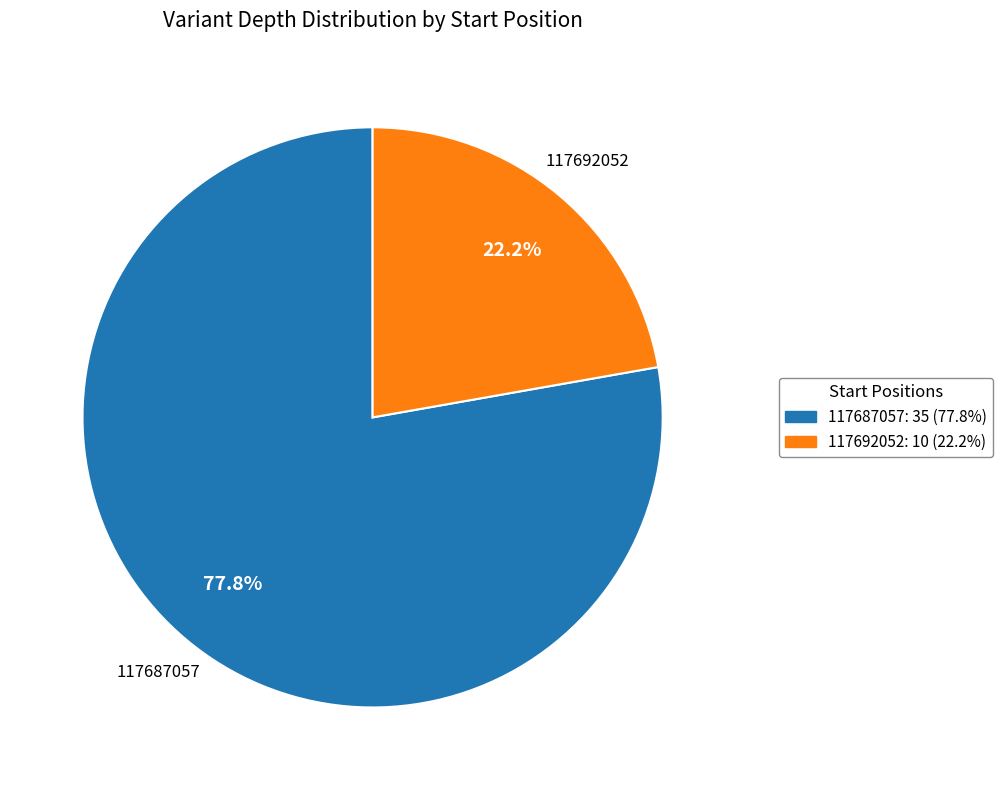

To the nearest percent, what is the average slice percentage?

50%